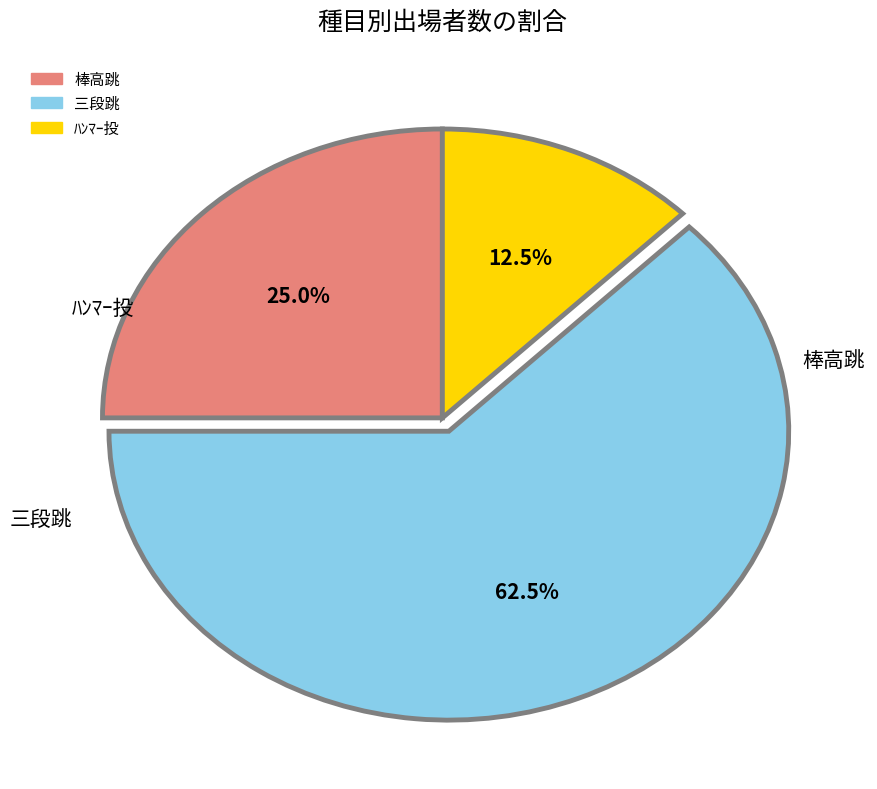

Which category has the smallest portion of the pie?

ﾊﾝﾏｰ投